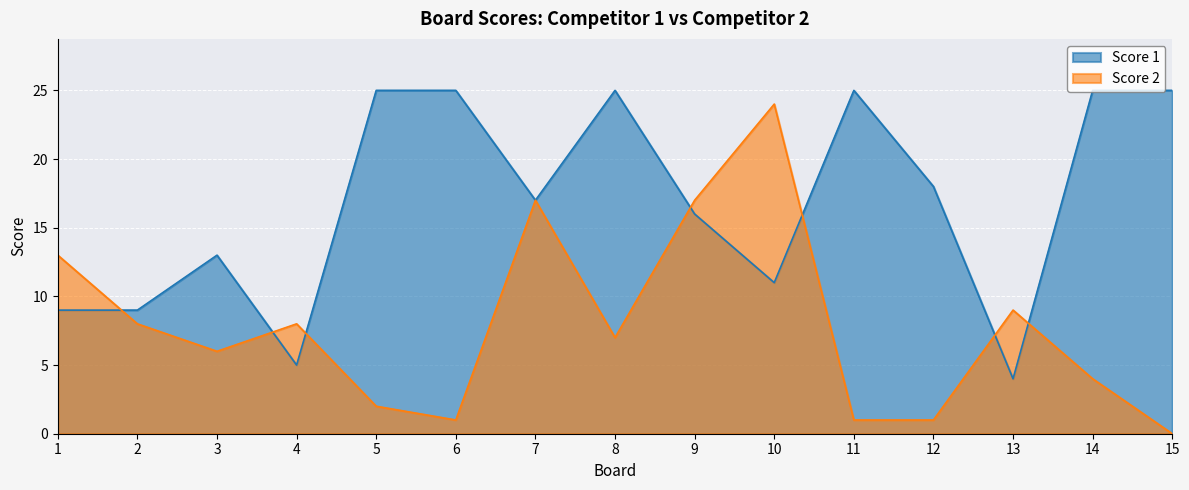

How many values in the Score 2 series are below 7?

7